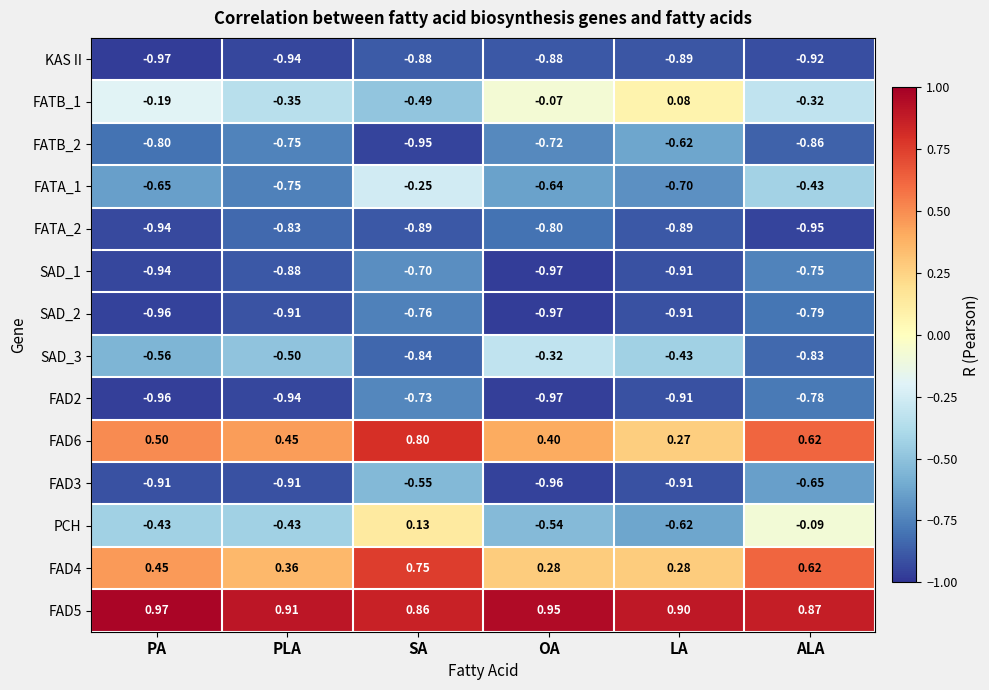

At which category does the chart reach its peak across all series?

PA